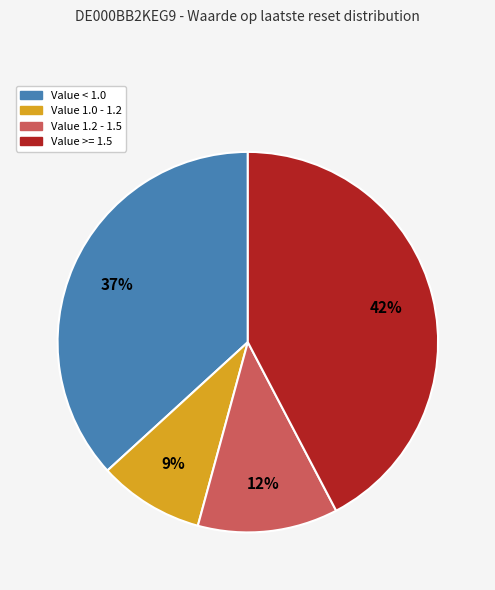

Is it true that Value < 1.0 is 52% of the pie?

False